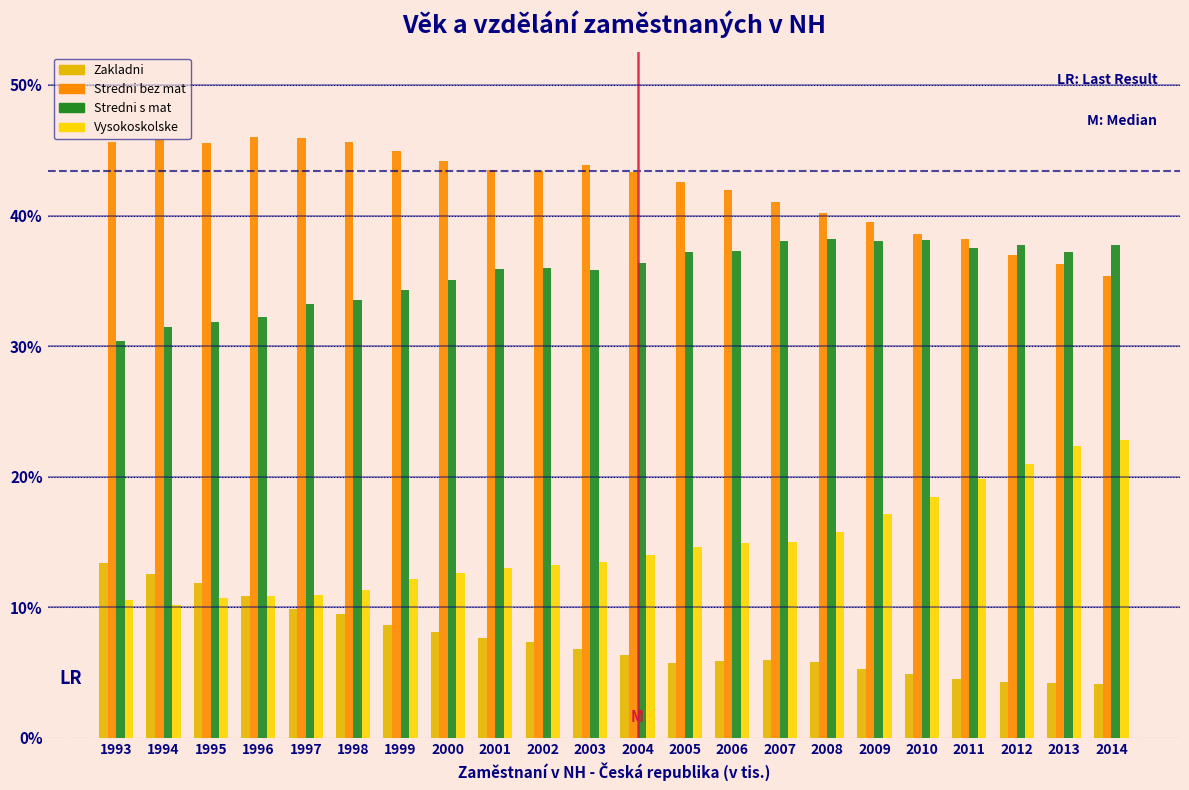

Count the number of data series in this chart.

4